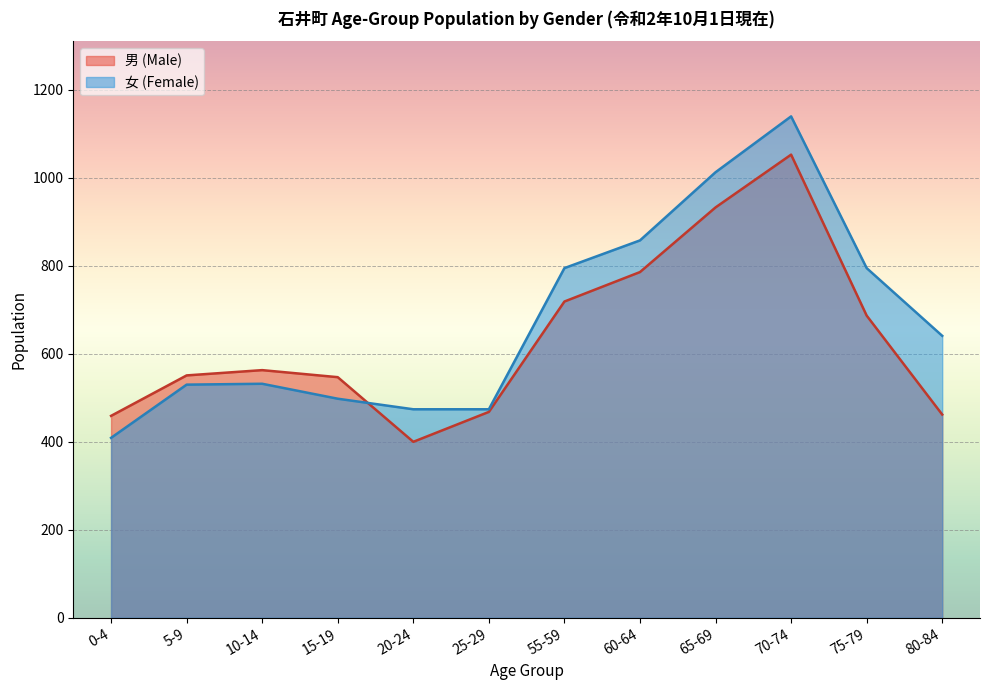

True or false: 男 (Male) and 女 (Female) cross at least once.

True